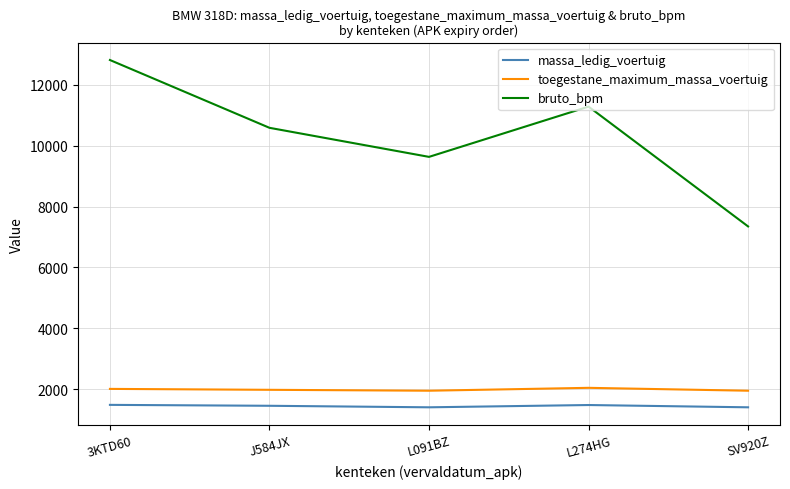

What is the difference between the massa_ledig_voertuig values at L274HG and L091BZ?

75